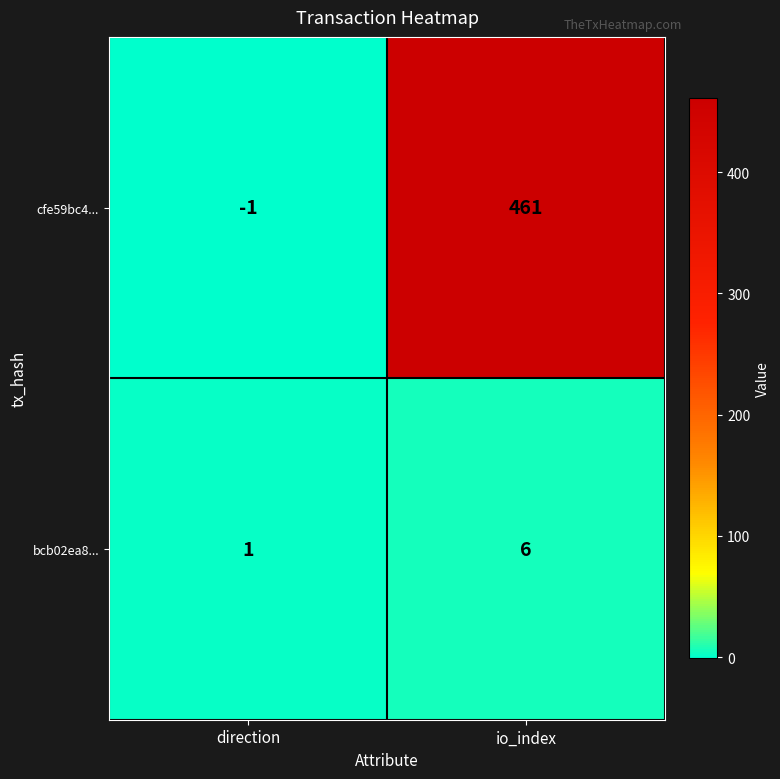

Reading right to left, transcribe all the data shown in this chart.

cfe59bc4...: 461	-1
bcb02ea8...: 6	1